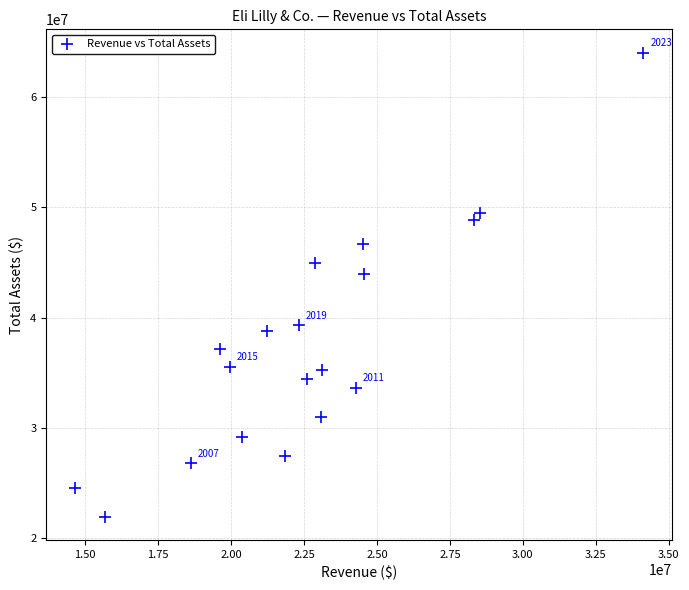

What is the range of X values (max minus min)?

19478800